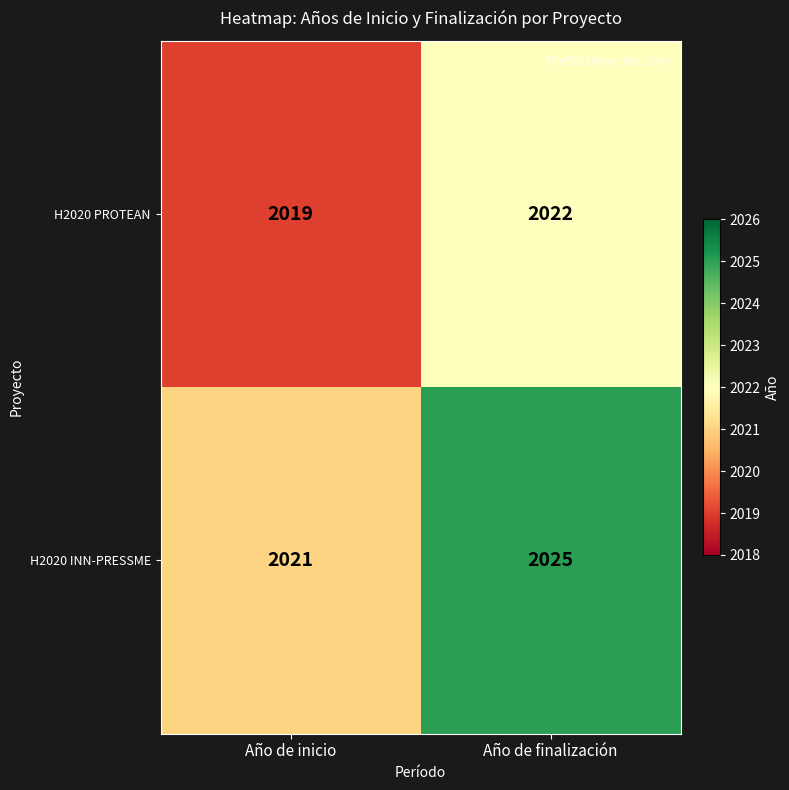

Which label corresponds to the smallest value in the chart?

Año de inicio